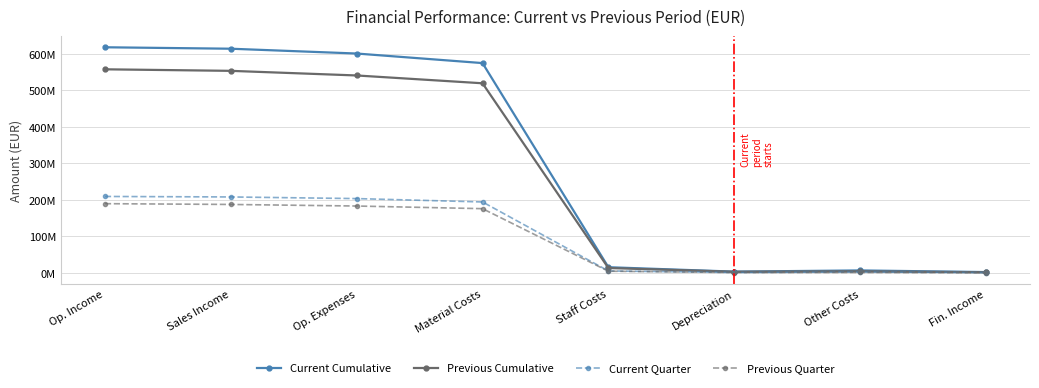

Does the chart have visible grid lines?

Yes